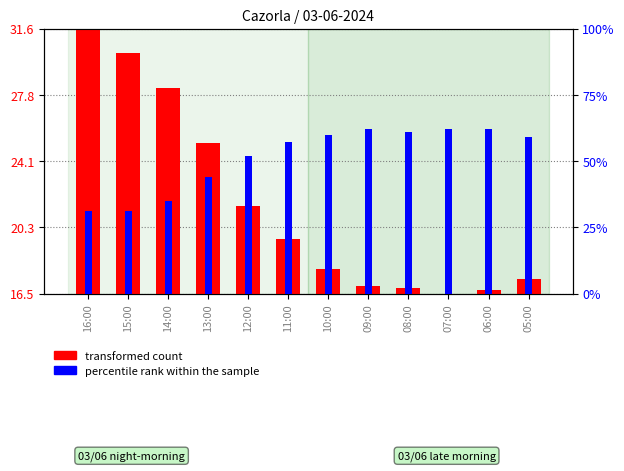

How many positive values does the transformed count series have?

11